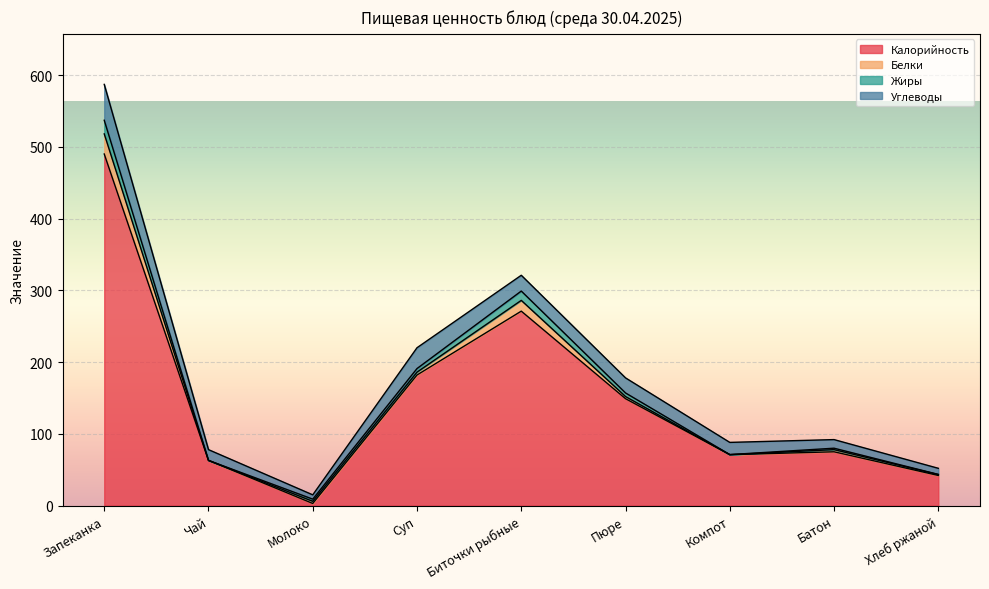

Does the chart display data point markers on the line(s)?

No